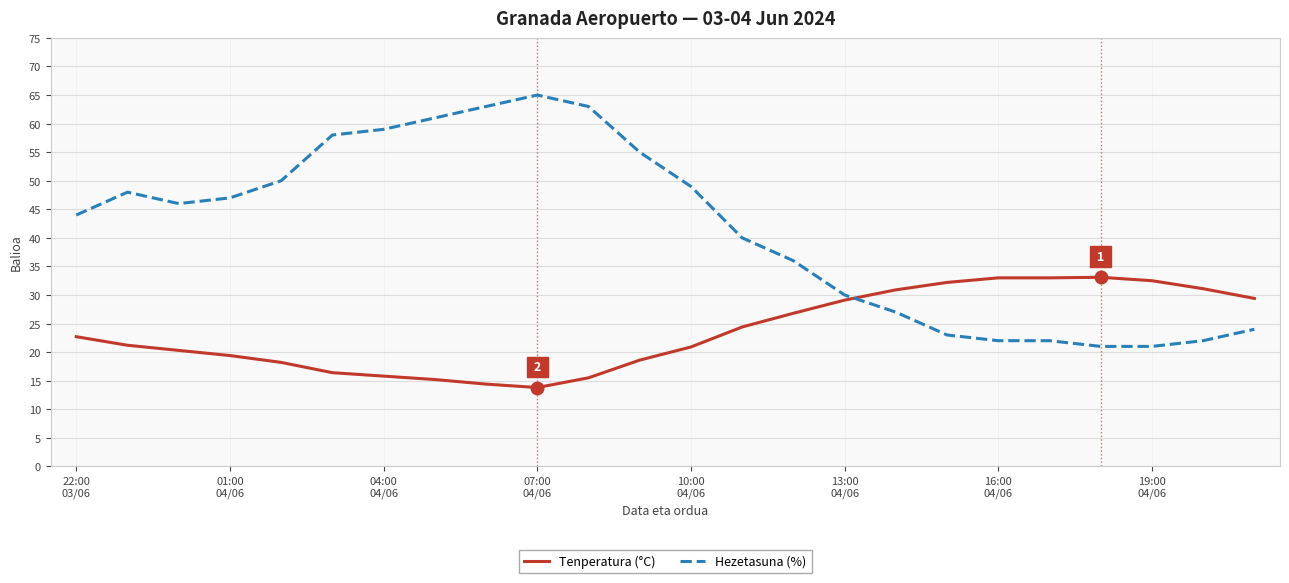

Rank the series by their average value, from highest to lowest.

Hezetasuna (%), Tenperatura (°C)